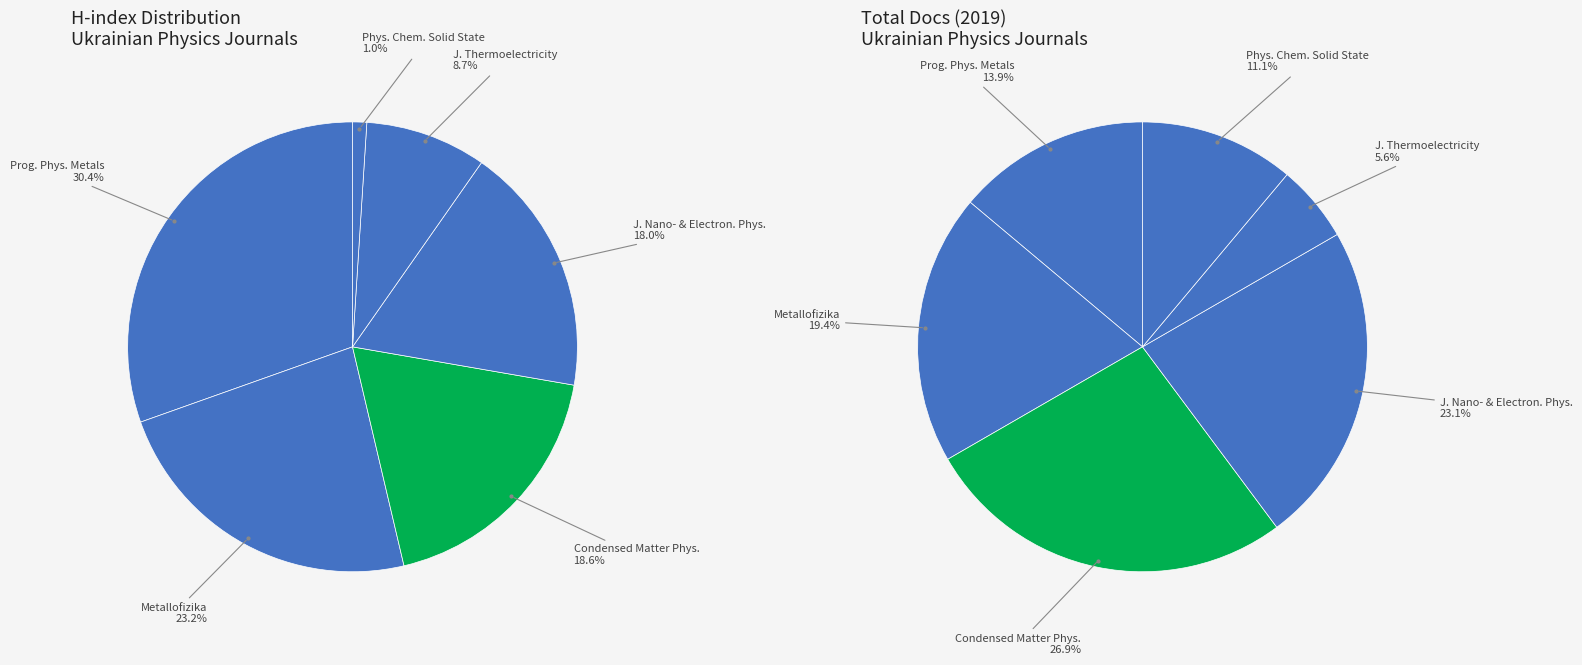

Does Condensed Matter Physics account for over 50% of the chart?

No